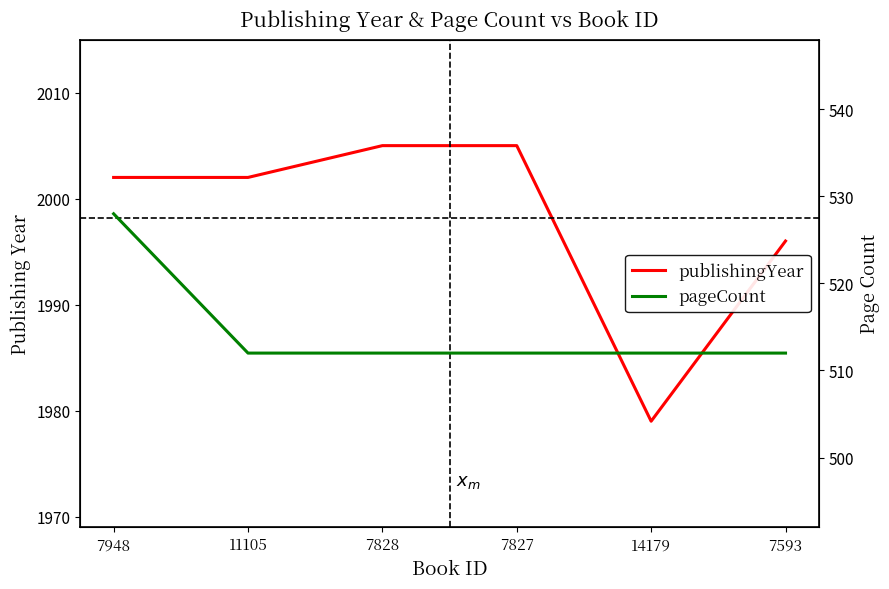

At which category is the sum across all series the highest?

7948